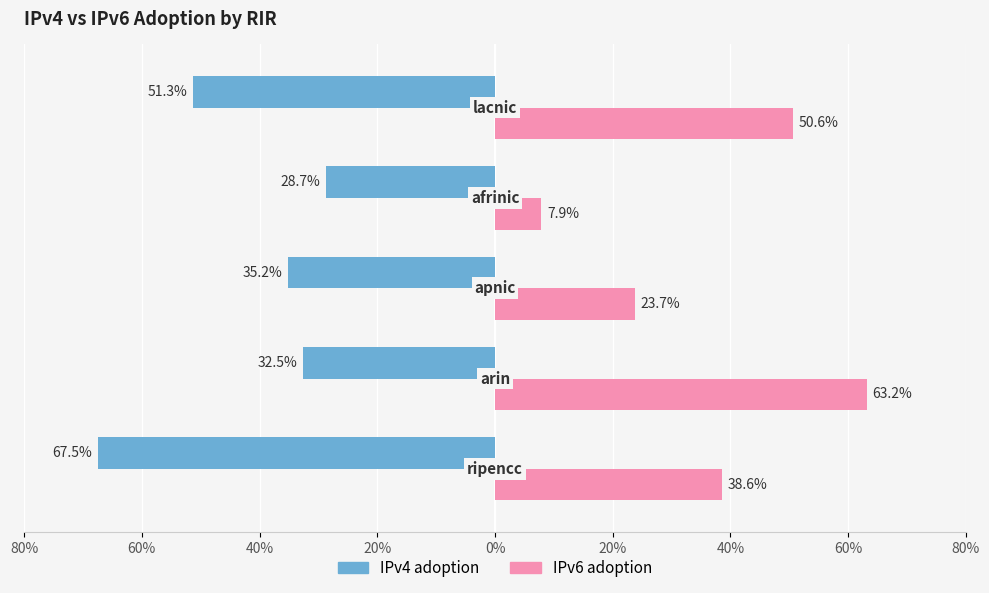

What is the total value across all series at afrinic?

0.4